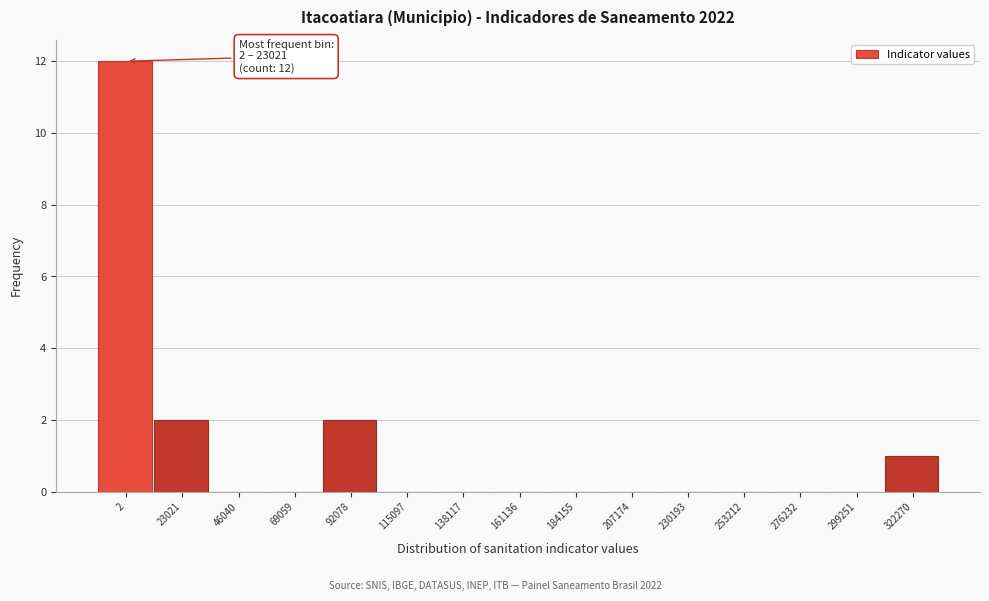

Reading left to right, what are all the values shown in this chart?

2=12	23021=2	46040=0	69059=0	92078=2	115097=0	138117=0	161136=0	184155=0	207174=0	230193=0	253212=0	276232=0	299251=0	322270=1